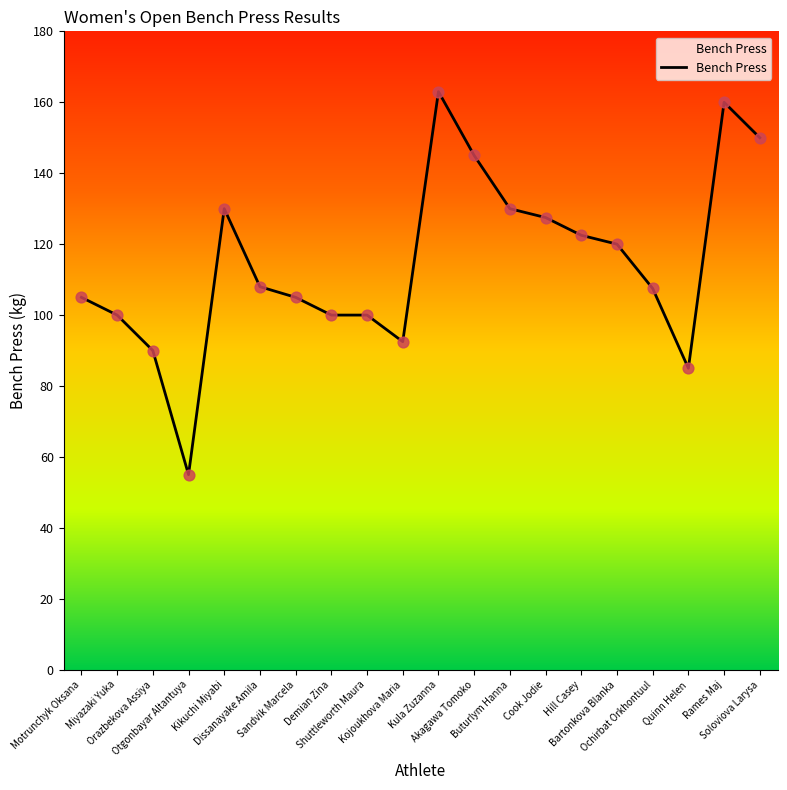

Between Kikuchi Miyabi and Kojoukhova Maria, which is larger?

Kikuchi Miyabi